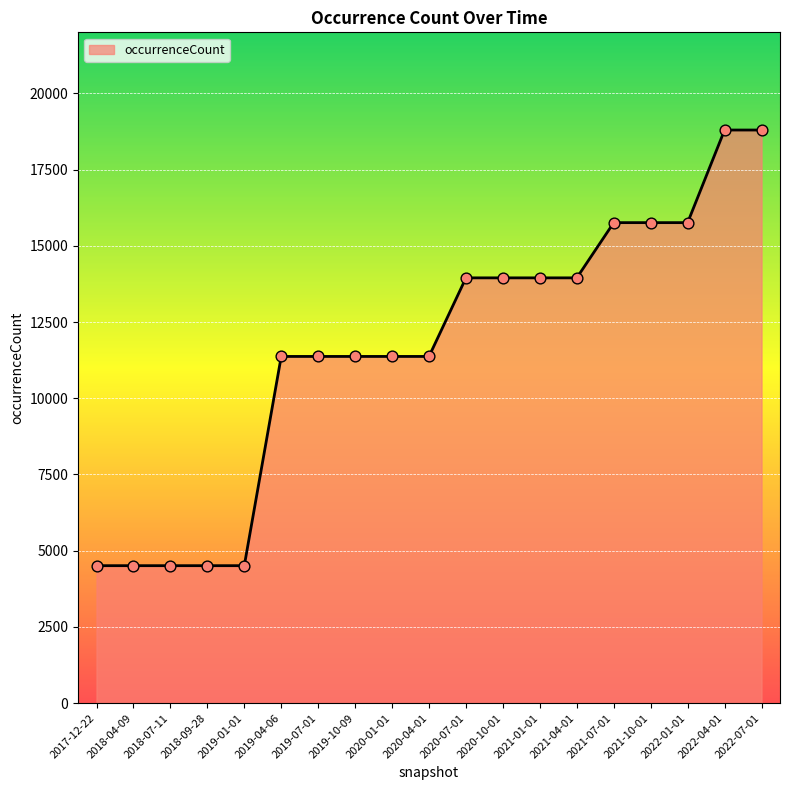

What is the ratio of the value at 2021-04-01 to the value at 2019-07-01?

1.2